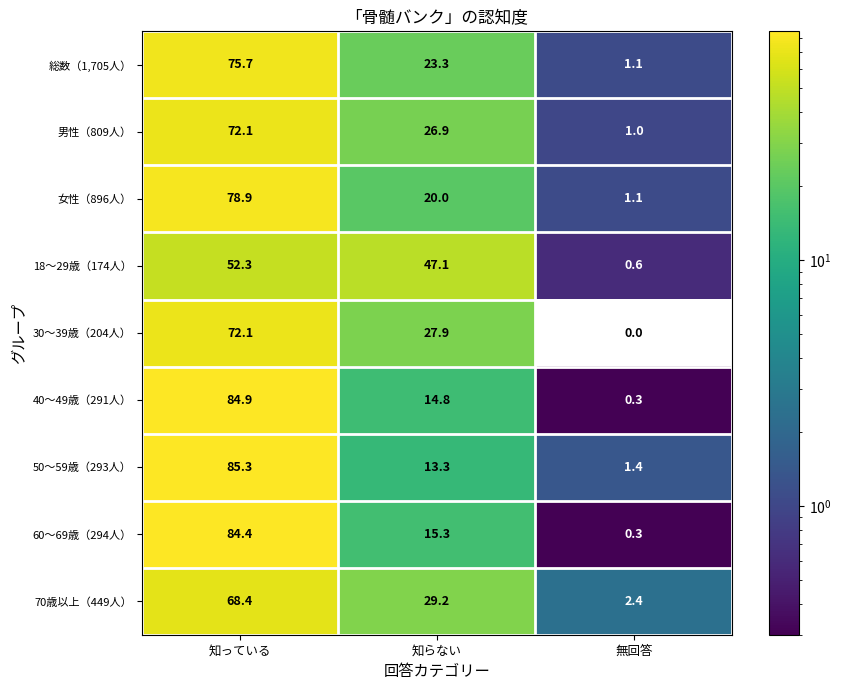

What is the average value of the 30～39歳（204人） series?

33.3